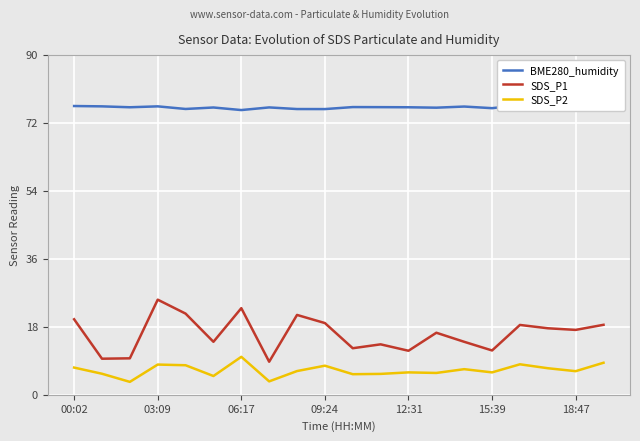

Rank the series by their maximum value, from lowest to highest.

SDS_P2, SDS_P1, BME280_humidity